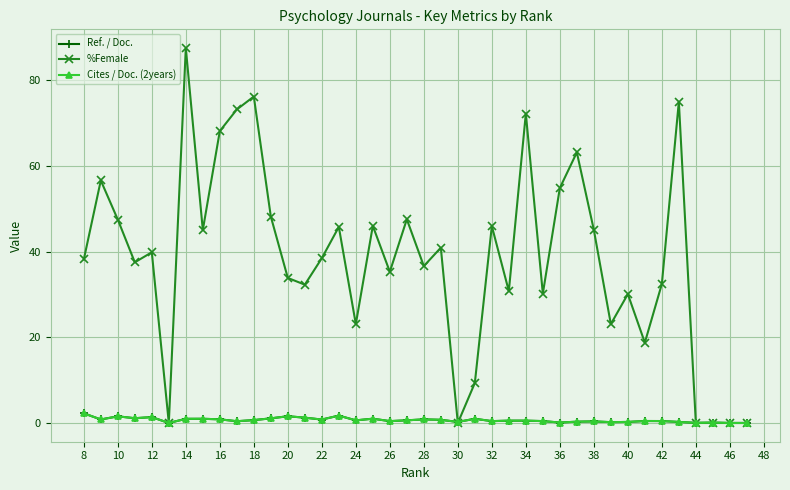

True or false: Cites / Doc. (2years) has more than 2 points higher than both neighbors.

True